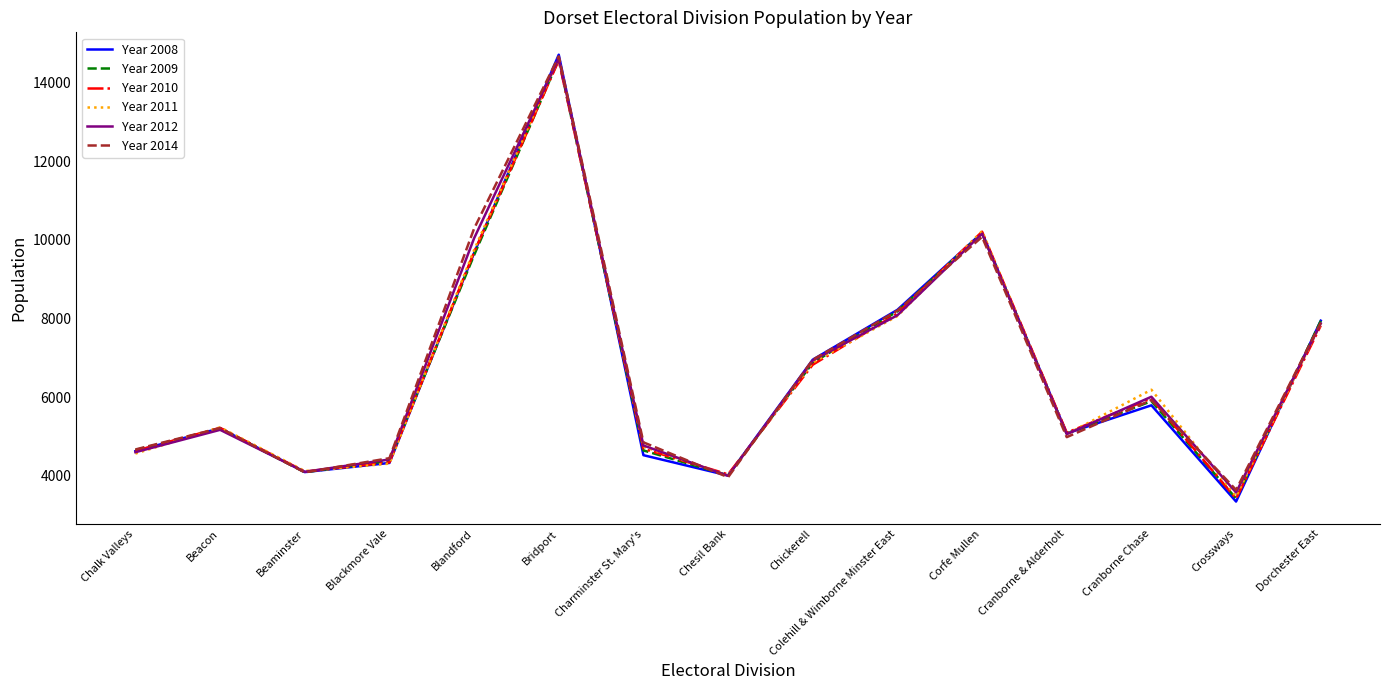

What is the spread (max minus min) of values at Crossways?

296